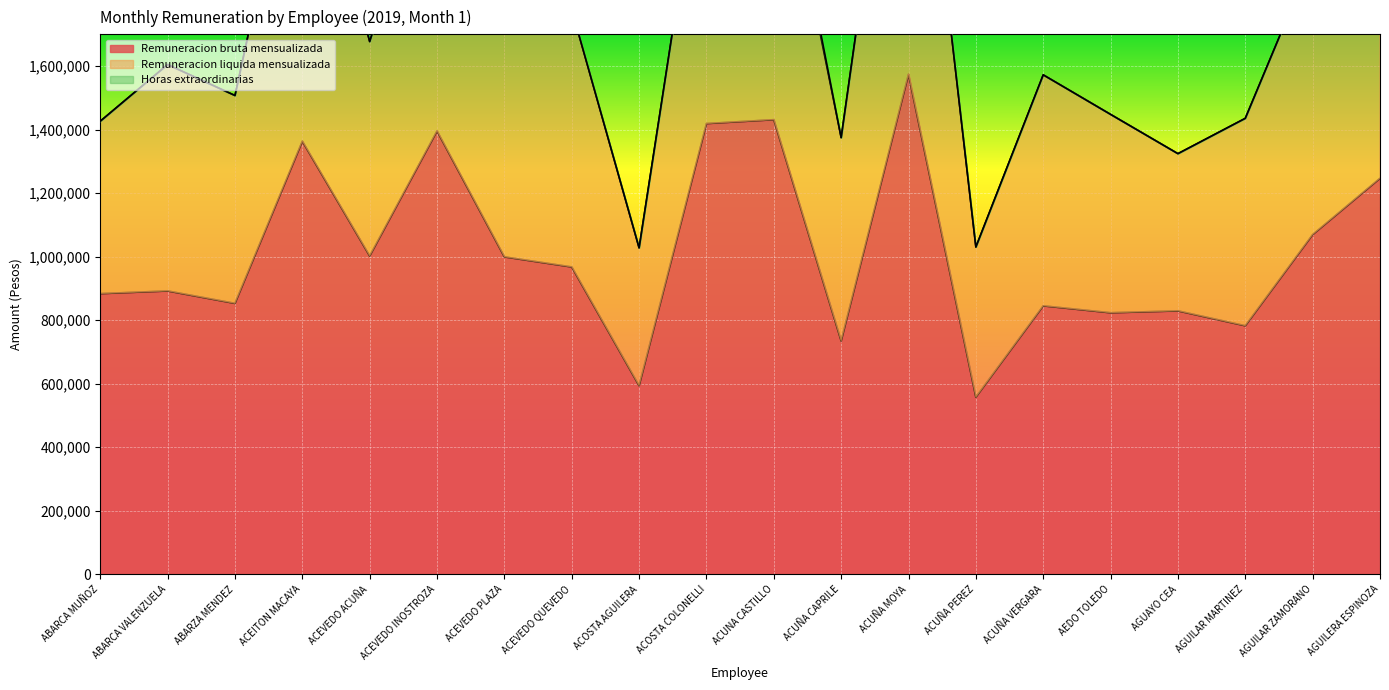

What is the difference between the second highest and minimum values in the Remuneracion liquida mensualizada series?

684060